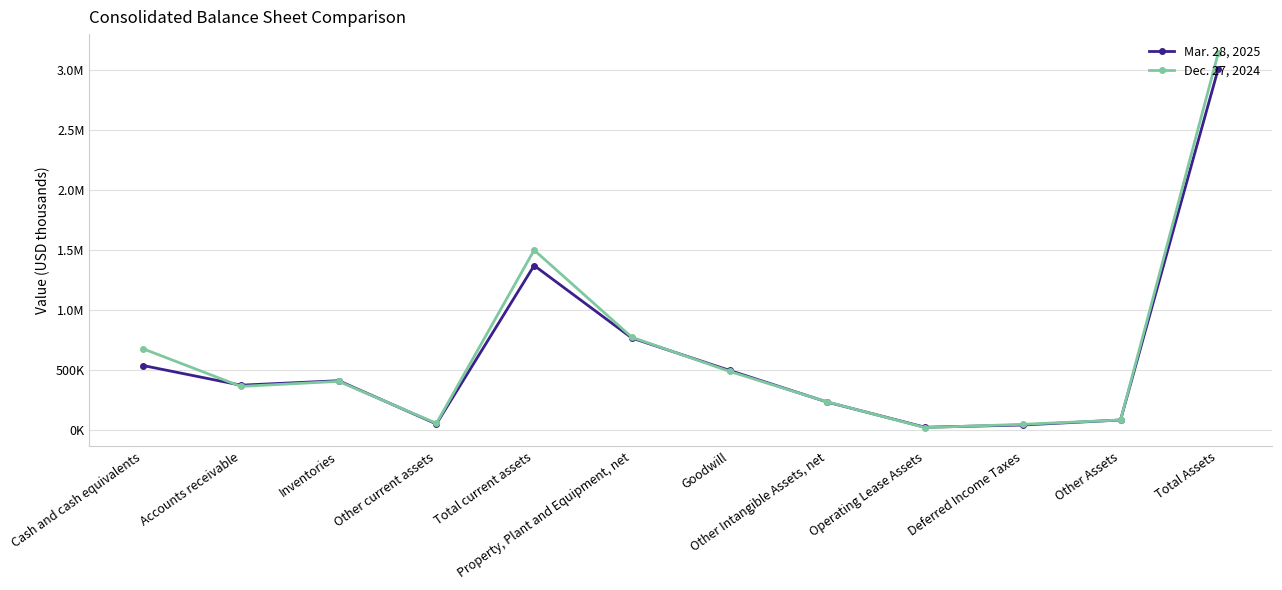

Is this an area chart (filled region under the line)?

No